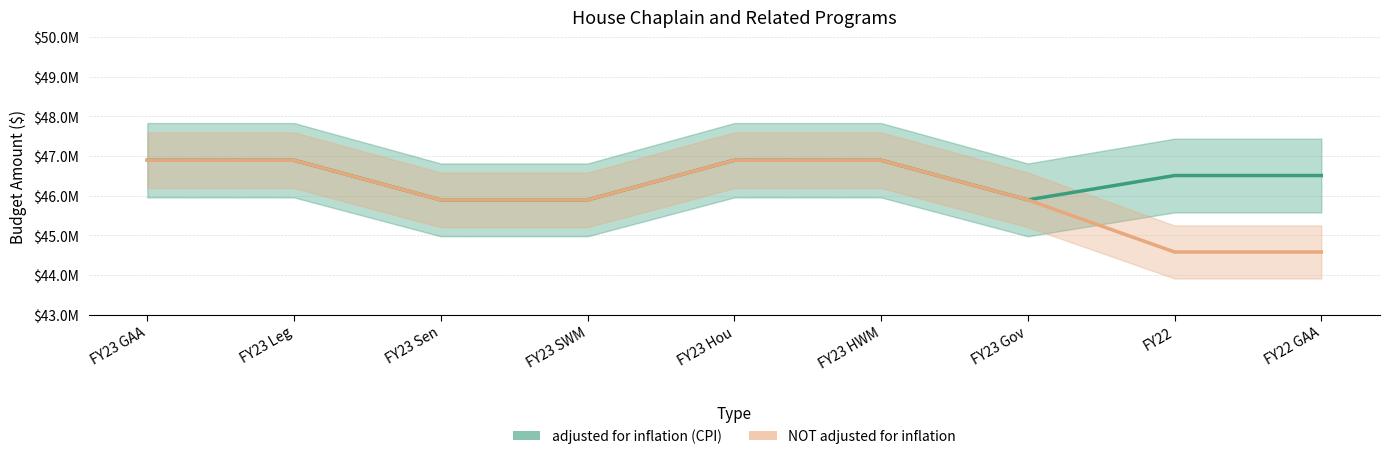

What is the difference between the maximum and second lowest values in the adjusted for inflation (CPI) series?

1000000